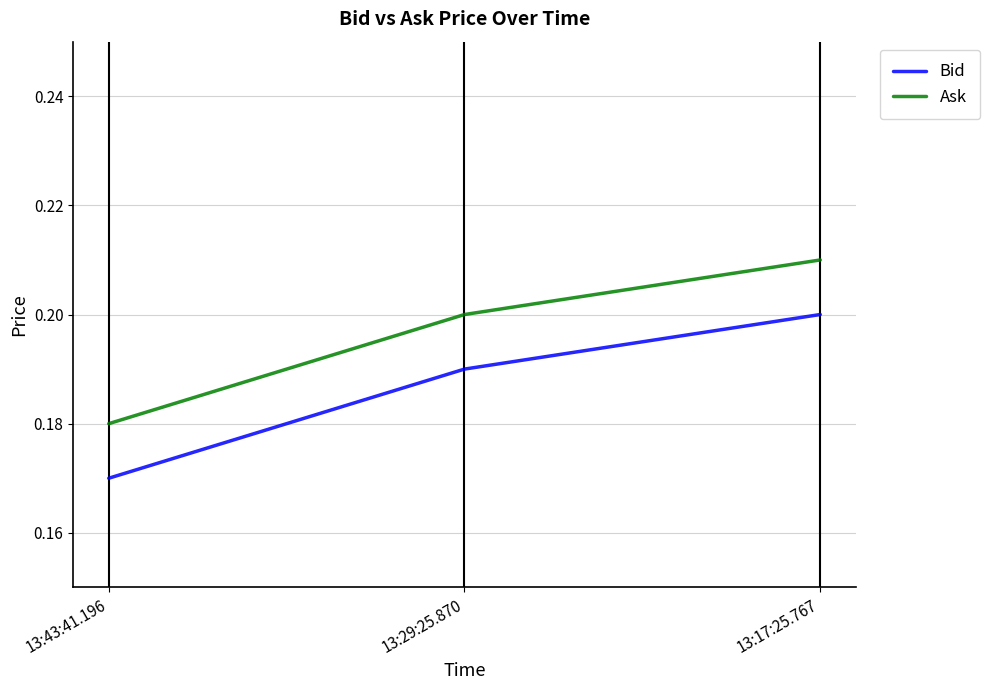

What is the sum of all Bid values?

0.6